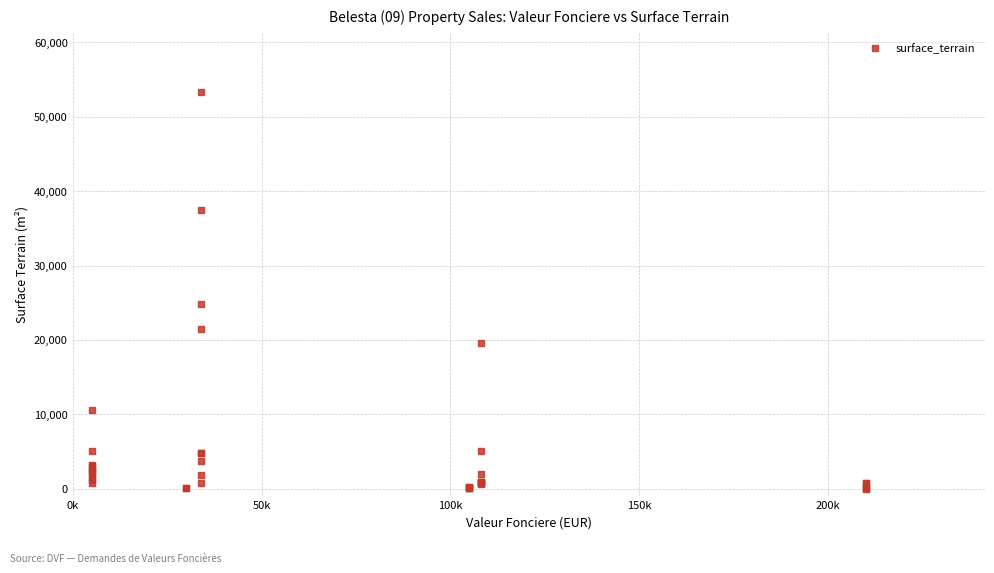

What Y value in the scatter plot is closest to 26682?

24840